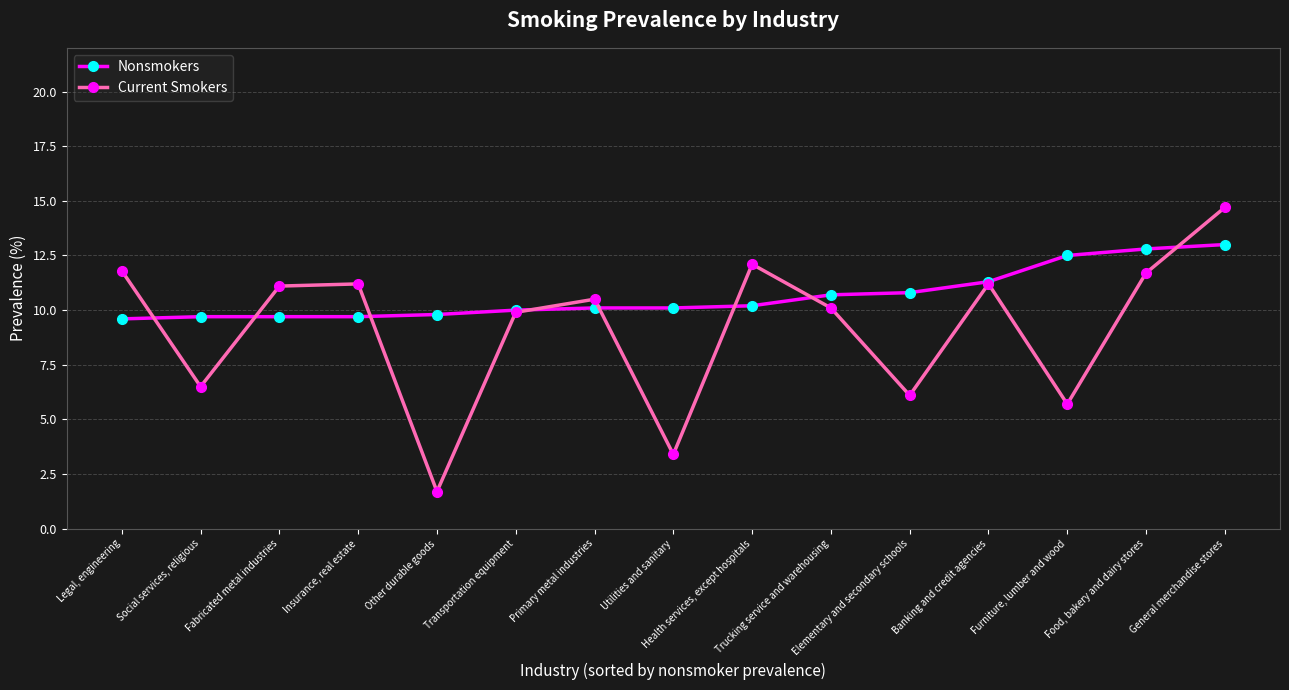

Which series has the largest total across all categories?

Nonsmokers